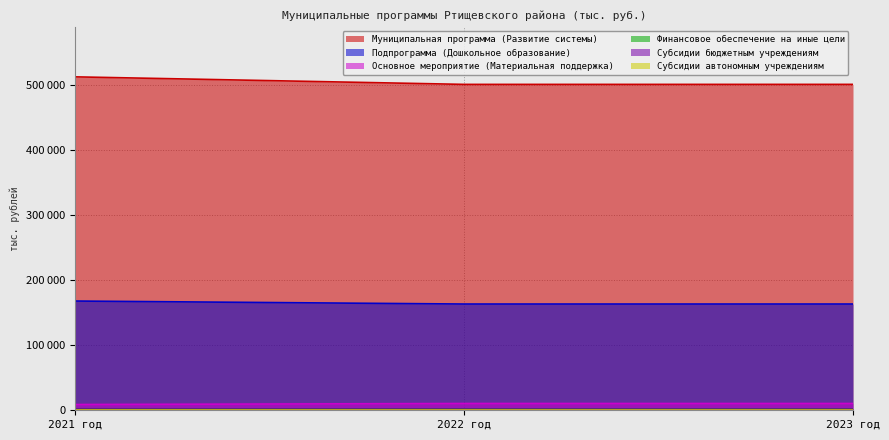

At which label does Субсидии бюджетным учреждениям reach its peak?

2021 год